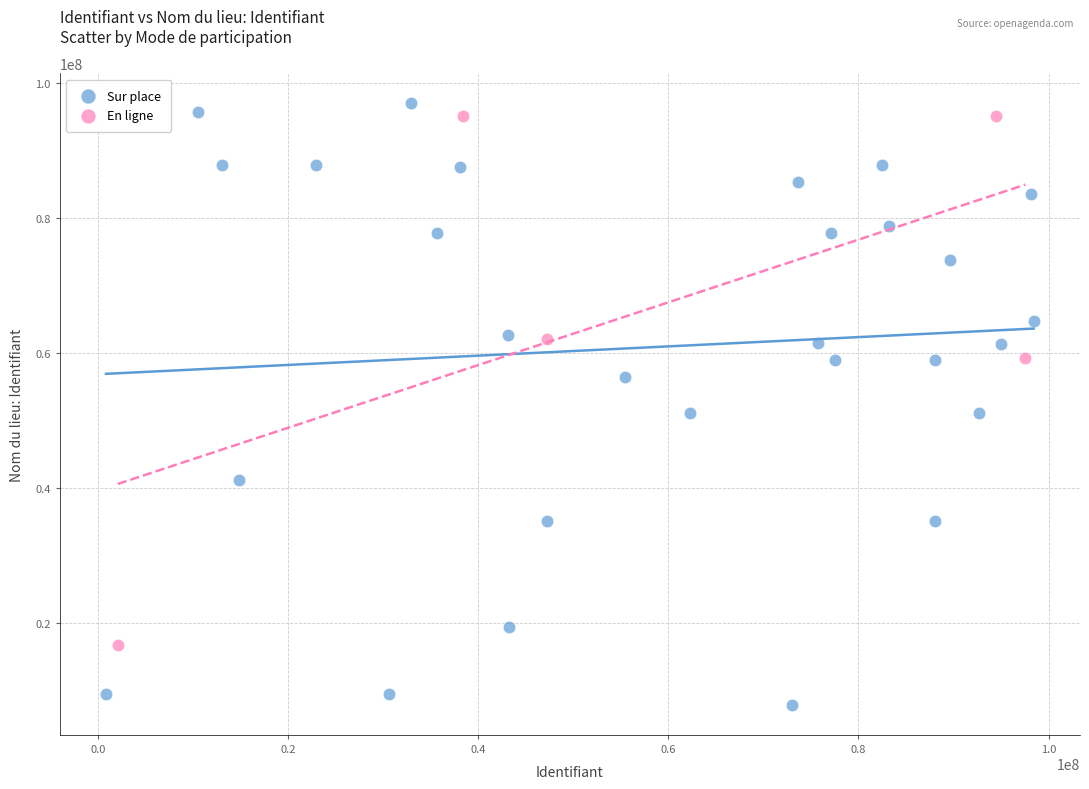

Which series reaches the minimum Y coordinate?

Sur place